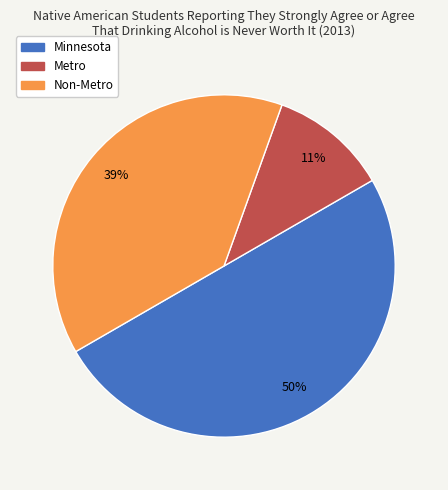

Which slice is the smallest?

Metro